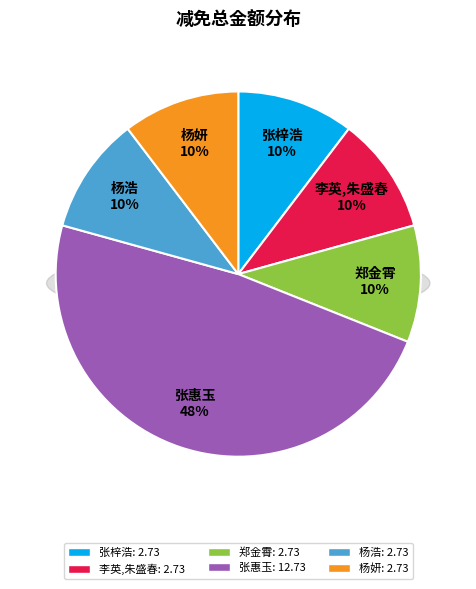

To the nearest percent, what portion does 李英,朱盛春 represent?

10%